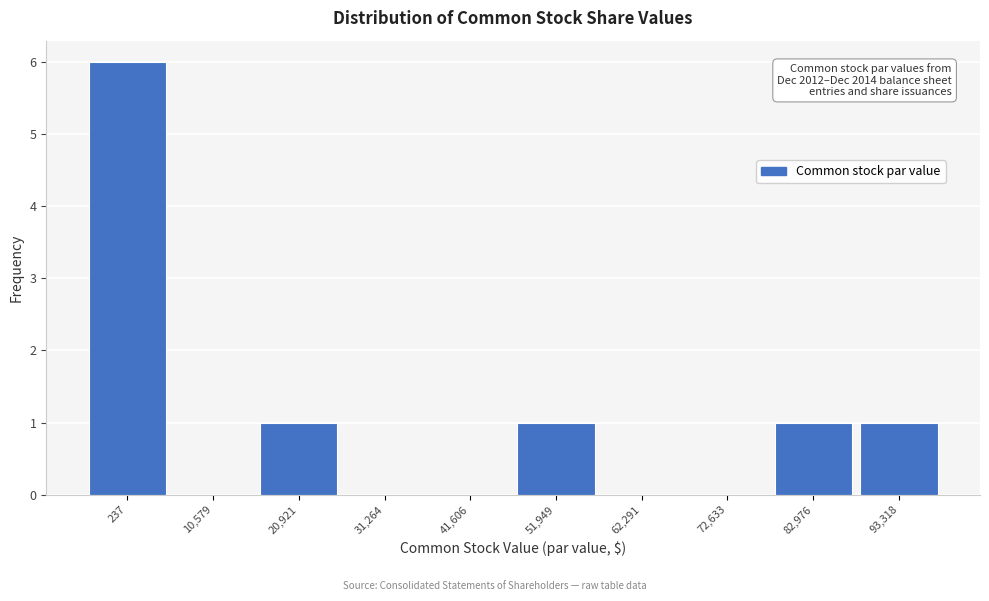

Reading left to right, transcribe all the data shown in this chart.

237=6	10,579=0	20,921=1	31,264=0	41,606=0	51,949=1	62,291=0	72,633=0	82,976=1	93,318=1